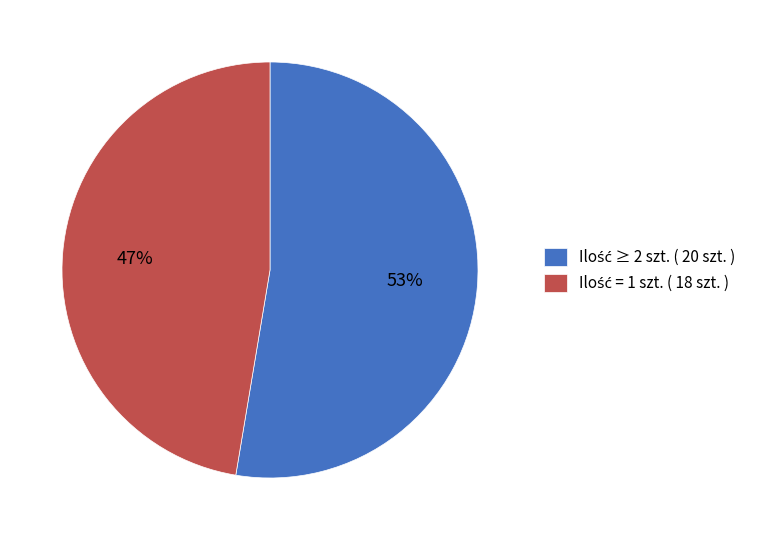

To the nearest percent, what is the average slice percentage?

50%